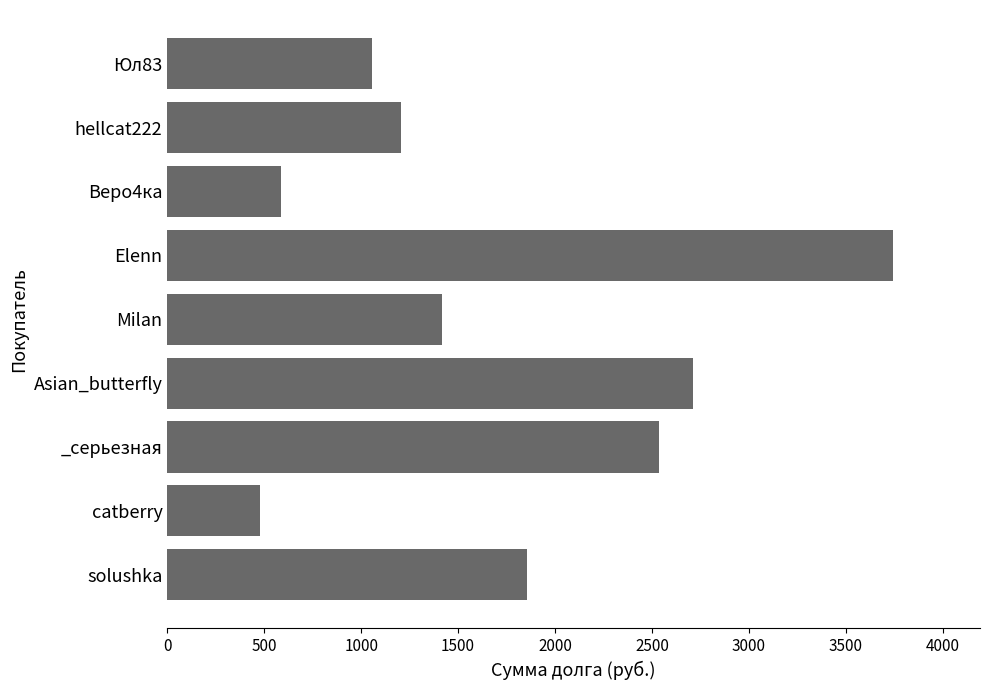

What is the sum of all values?

15585.6